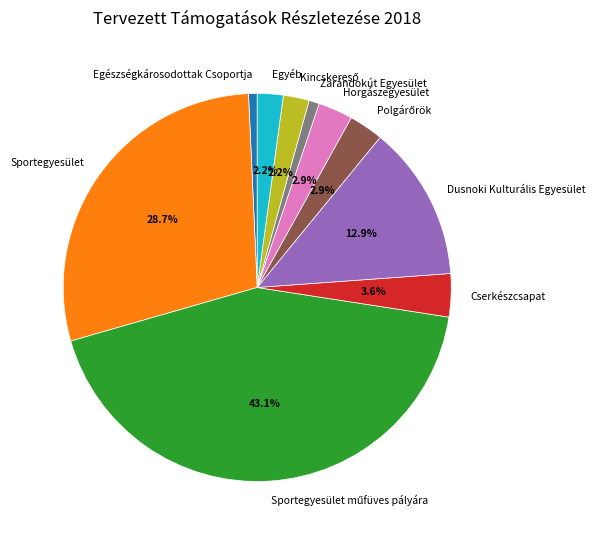

True or false: Horgászegyesület accounts for 12% of the total.

False